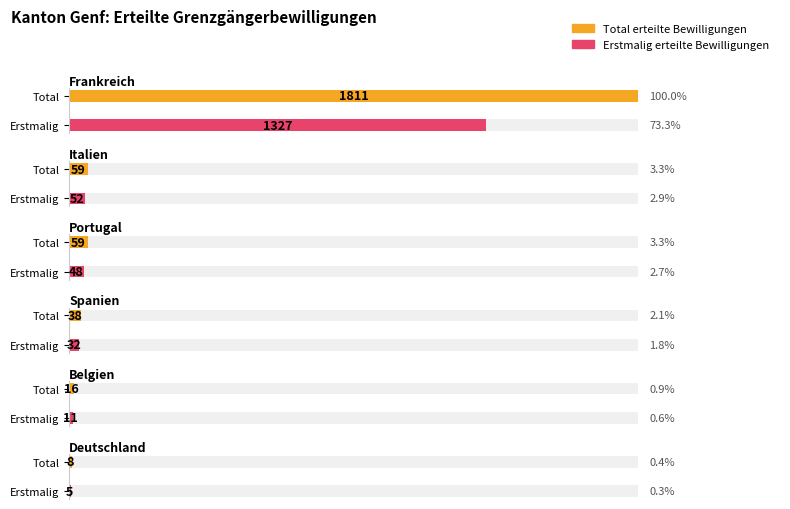

What is the greatest value displayed?

1811